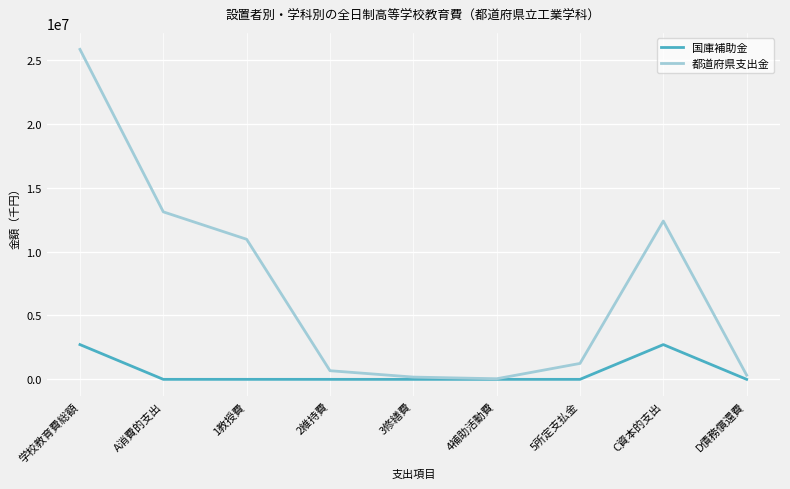

Is this an area chart (filled region under the line)?

No